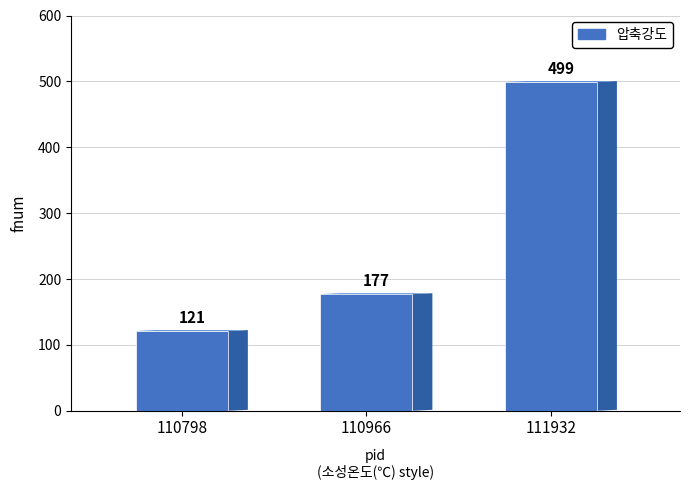

What is the change in value from 110966 to 111932?

+322